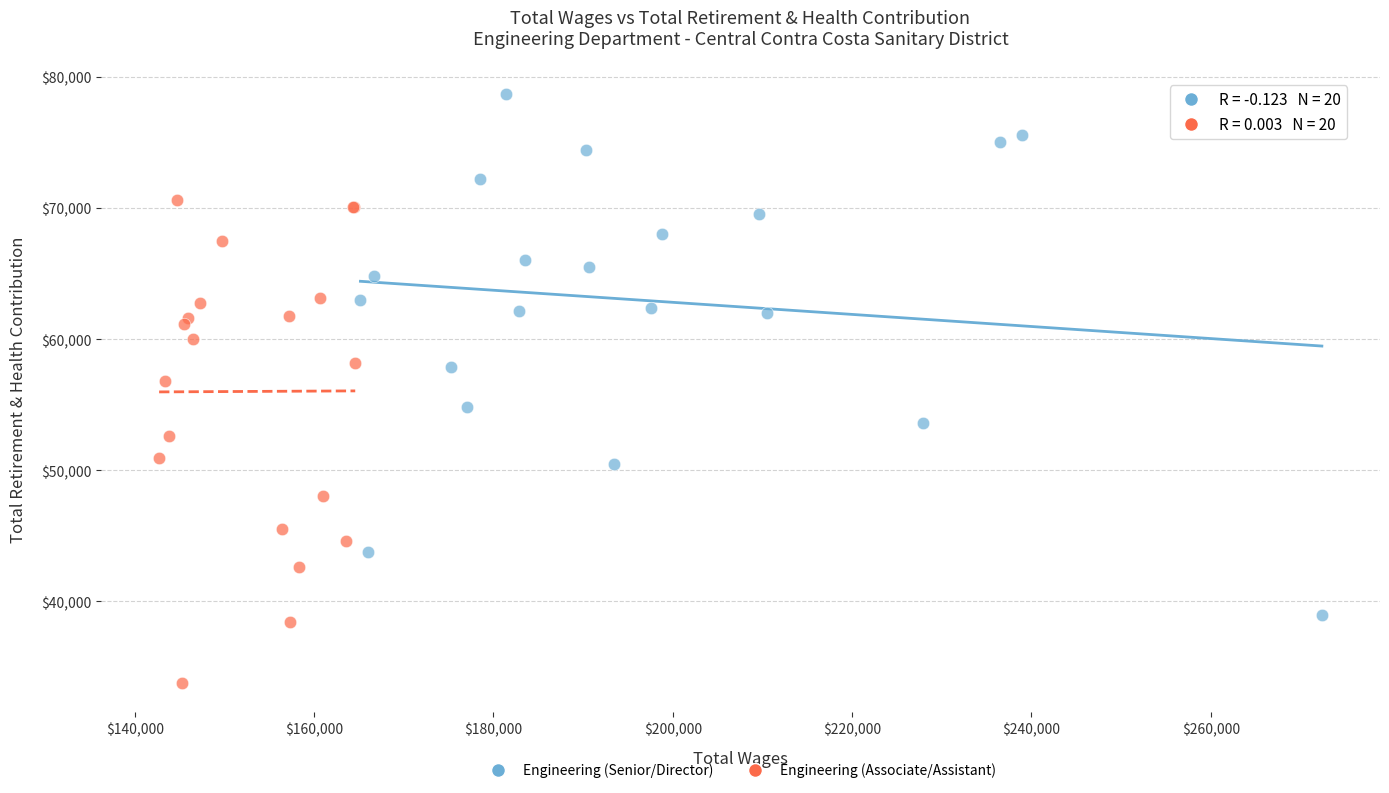

Which series contains the lowest Y value?

Engineering (Associate/Assistant)